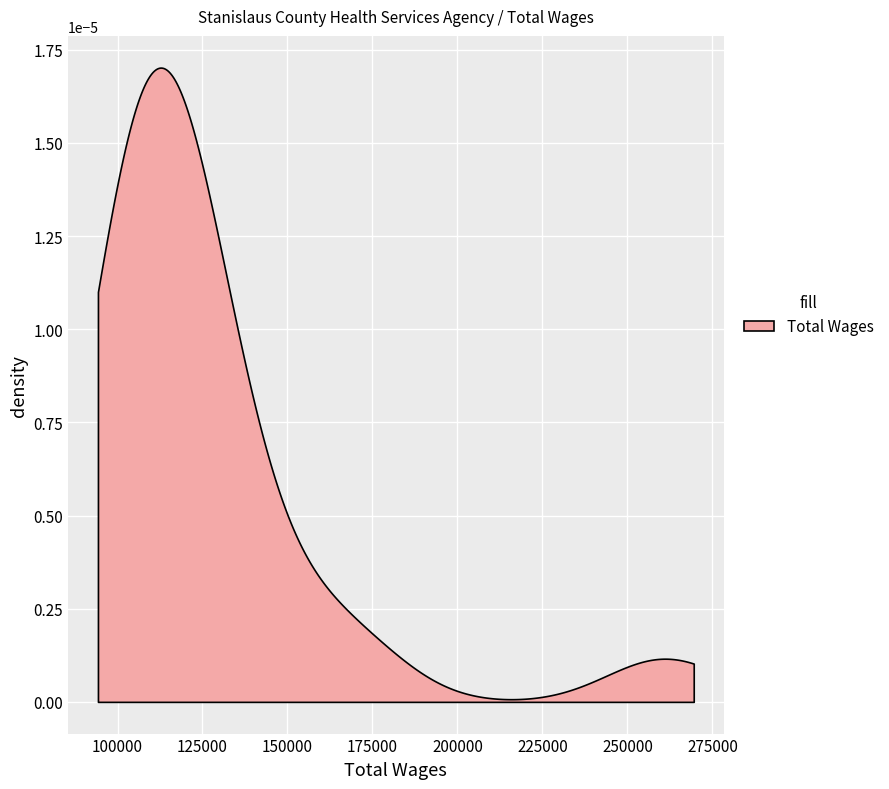

What is the sum of the values at 21 and 34?

217205